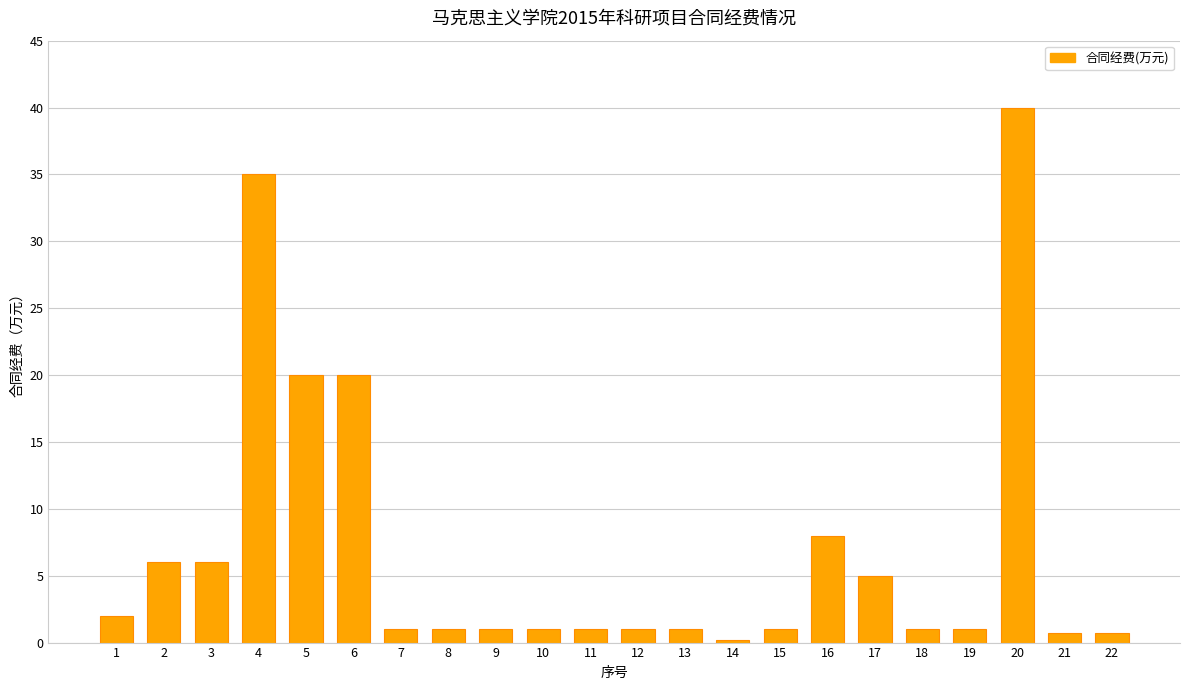

The value at 2 is 6.0. True or false?

True